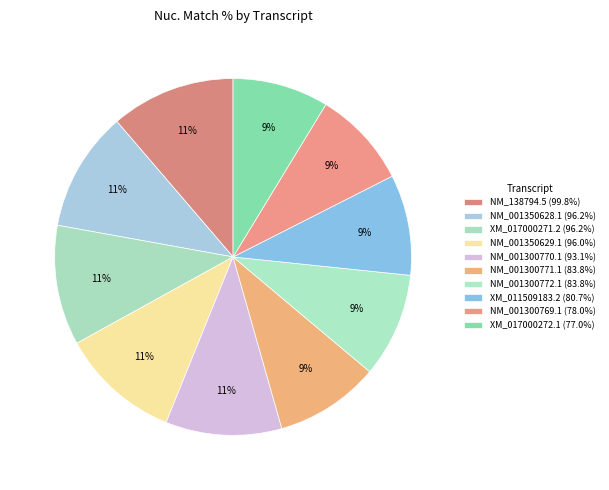

To the nearest percent, what is the difference between the largest and smallest slice percentages?

3%